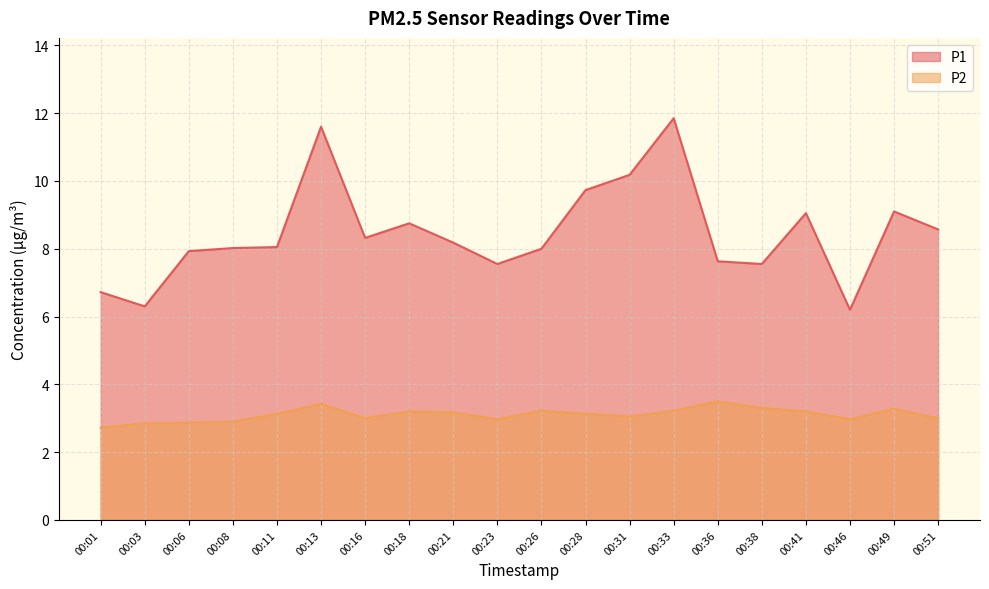

Does the chart have visible grid lines?

Yes